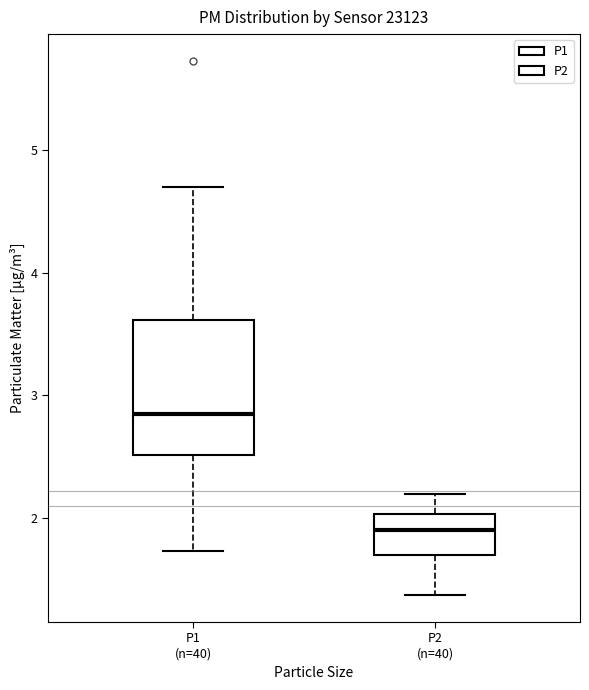

Reading left to right, read every box against the y-axis: the position of its median line, the range the box covers, and the ends of its whiskers. The values are not printed on the chart, so give them approximately, as read against the axis.

P1 (n=40): median 2.9, box 2.5 to 3.6, whiskers 1.7 to 4.7
P2 (n=40): median 1.9, box 1.7 to 2.0, whiskers 1.4 to 2.2